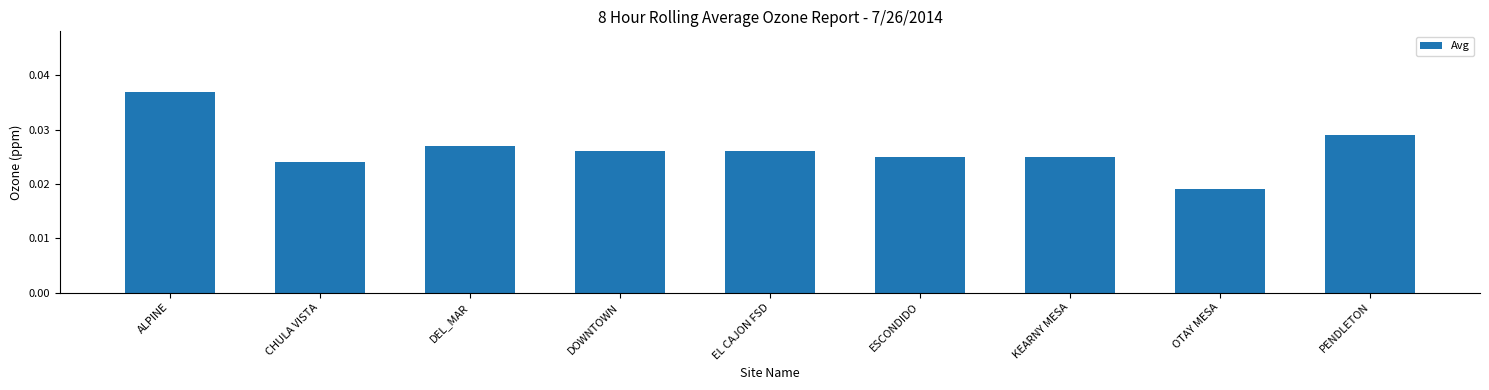

At which category does the chart reach its peak across all series?

ALPINE